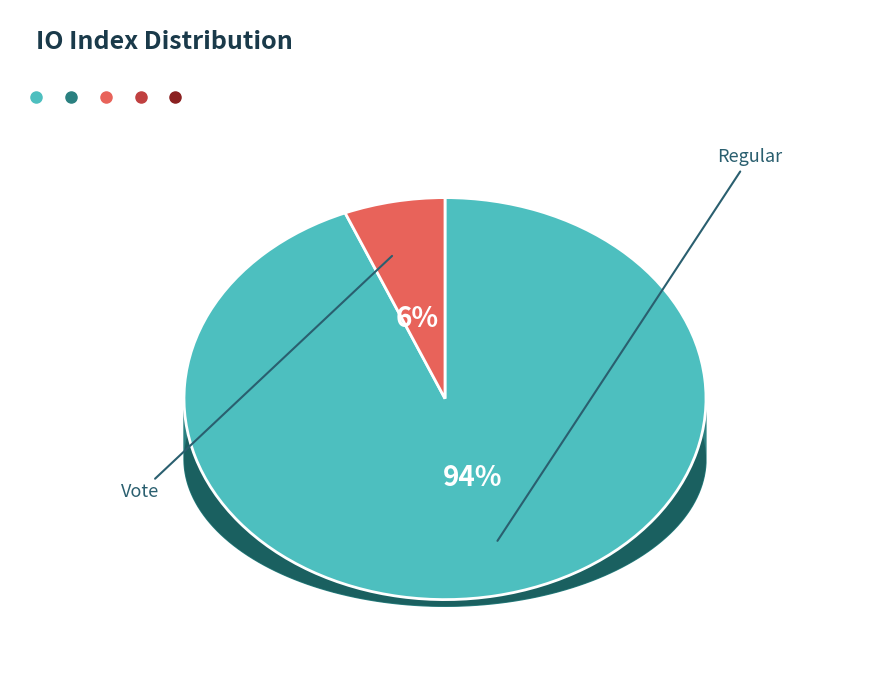

To the nearest percent, what is the difference between the Vote (io_index=2) and Regular (io_index=30) slice percentages?

88%